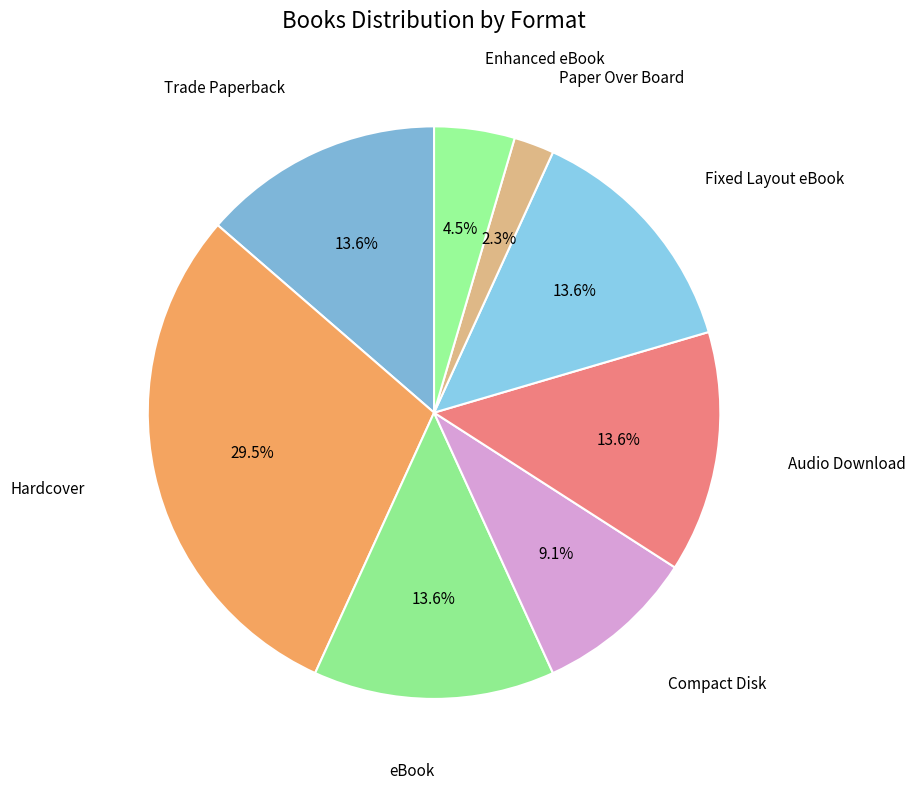

Count the number of slices in the pie.

8